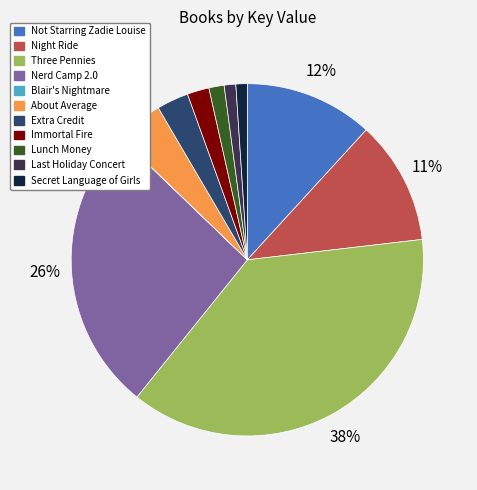

Which slice is the largest?

Three Pennies